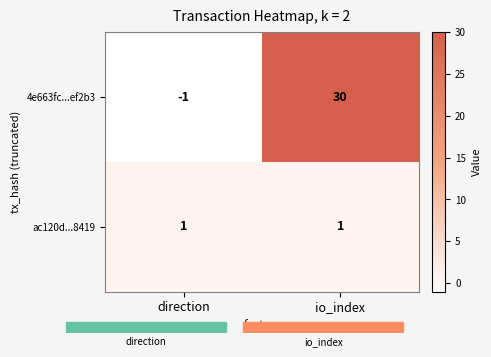

The value of ac120d...8419 at io_index is 1. True or false?

True